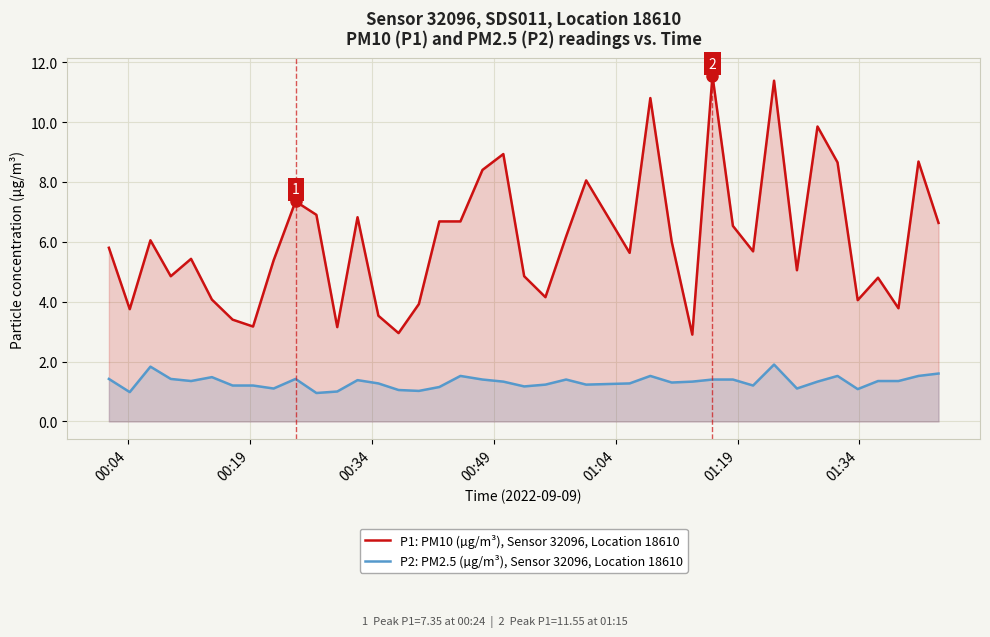

How many lines are shown in the chart?

2